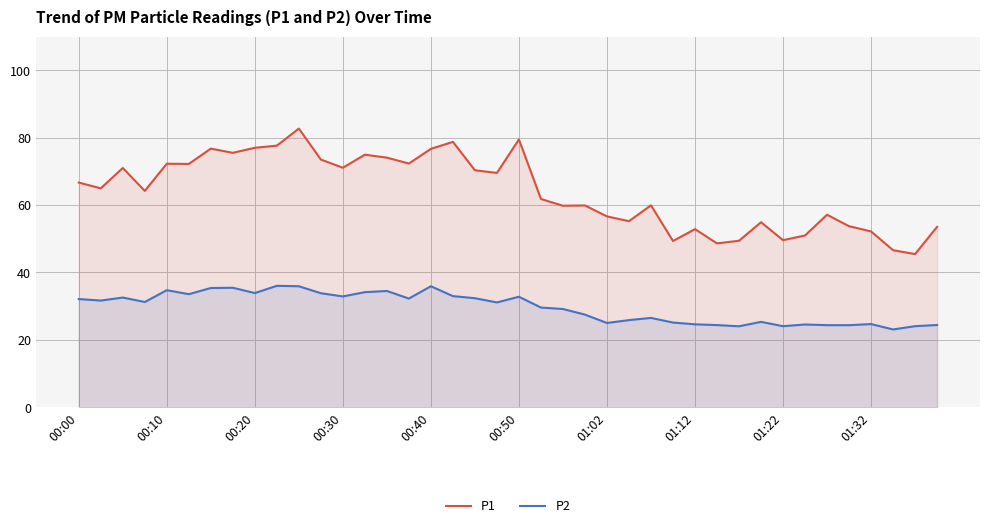

Which series has the widest spread of values?

P1